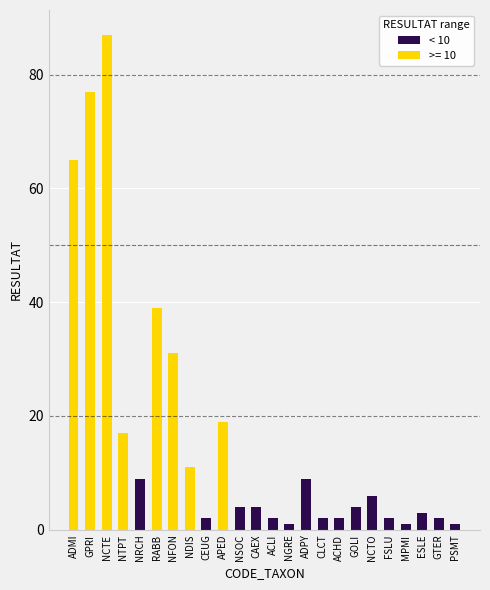

Rank the categories by value from lowest to highest.

NGRE, MPMI, PSMT, CEUG, ACLI, CLCT, ACHD, FSLU, GTER, ESLE, NSOC, CAEX, GOLI, NCTO, NRCH, ADPY, NDIS, NTPT, APED, NFON, RABB, ADMI, GPRI, NCTE